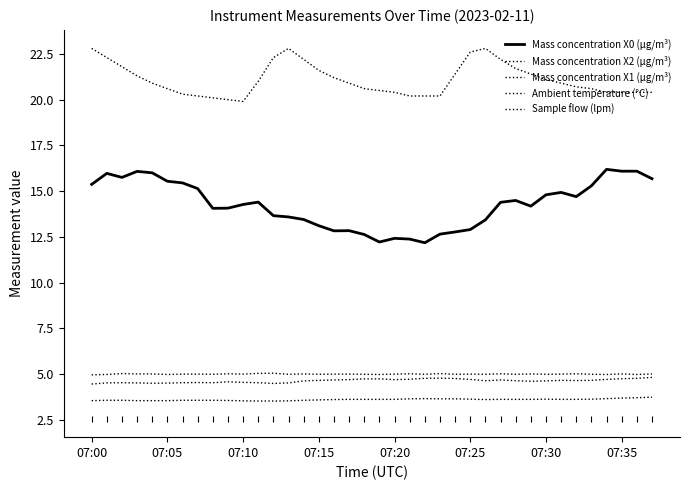

Does the chart display data point markers on the line(s)?

No